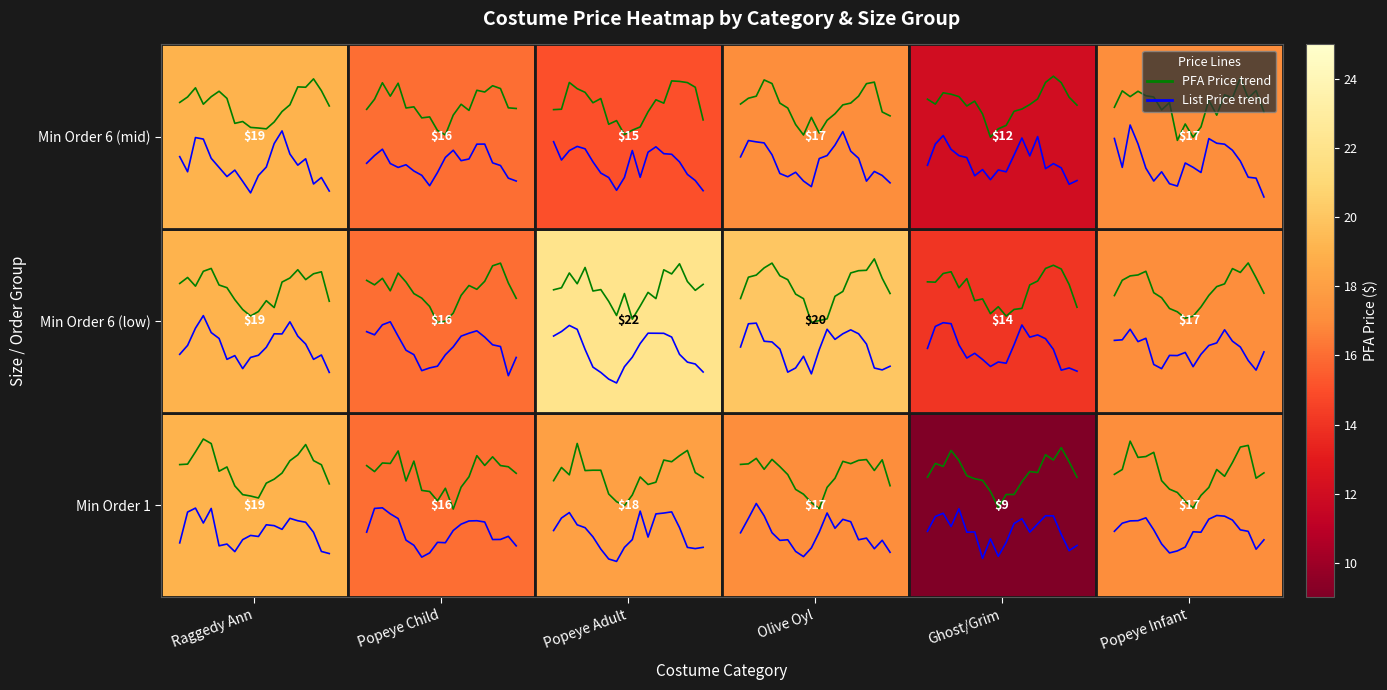

At which label is List Price closest to 0?

19